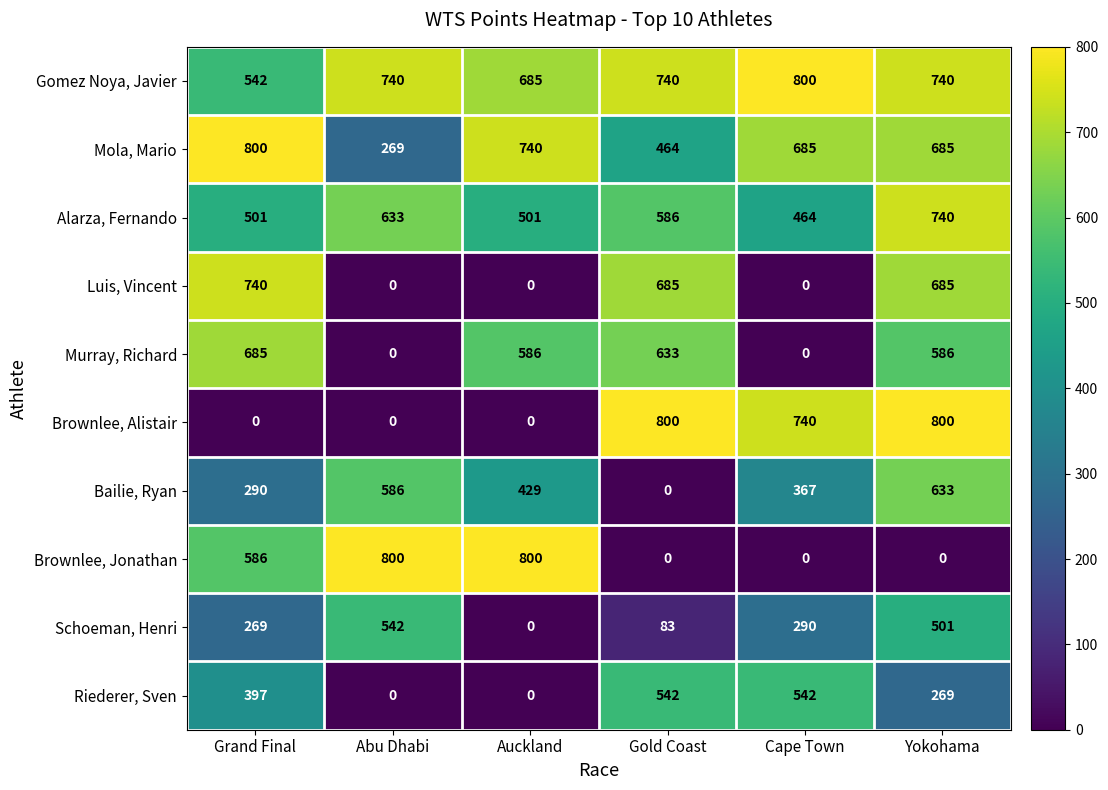

What is the difference between the highest and lowest values at Abu Dhabi?

800